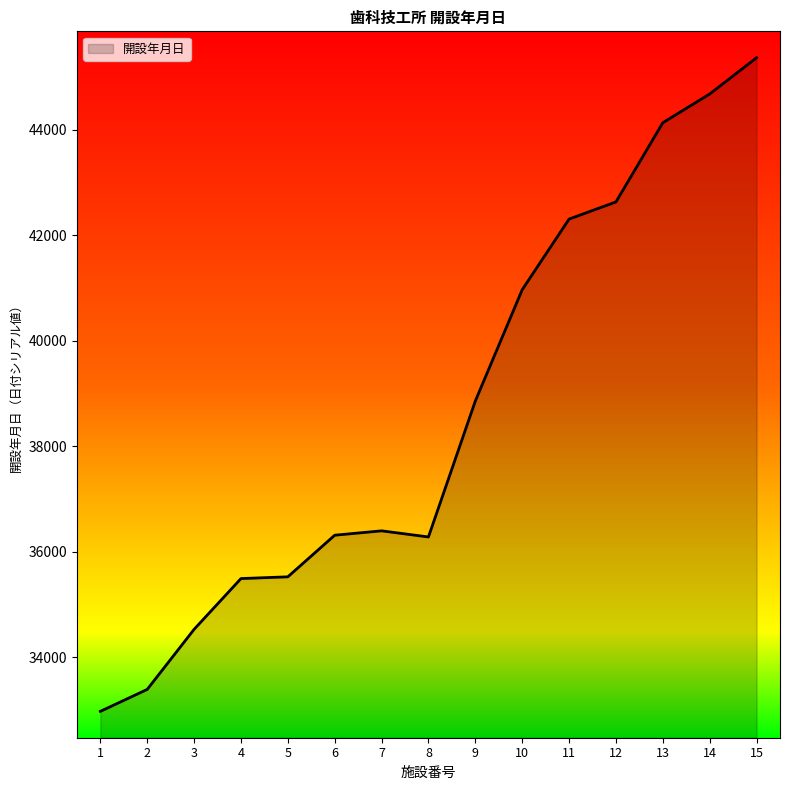

Read the value at 1.

32974